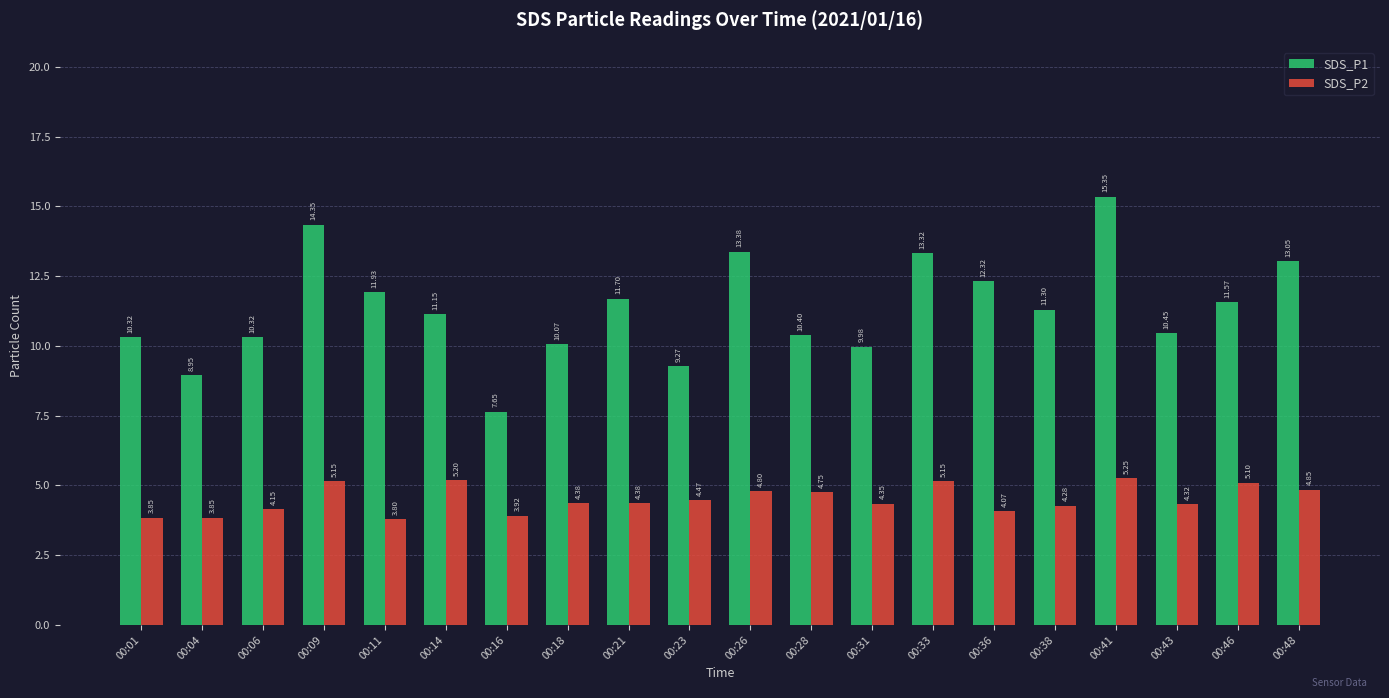

How many groups of bars are there?

20